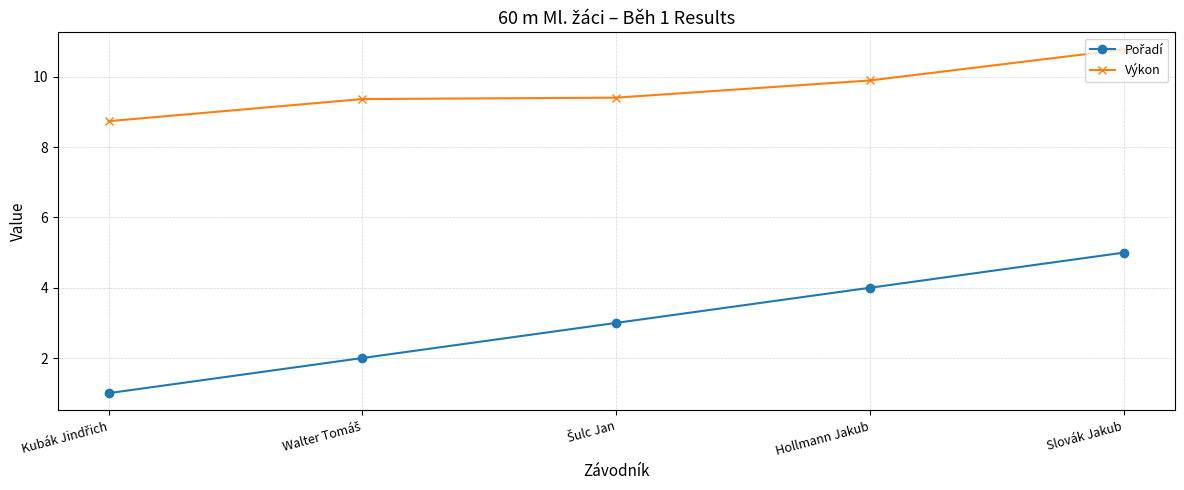

At how many categories does at least one series exceed 7?

5